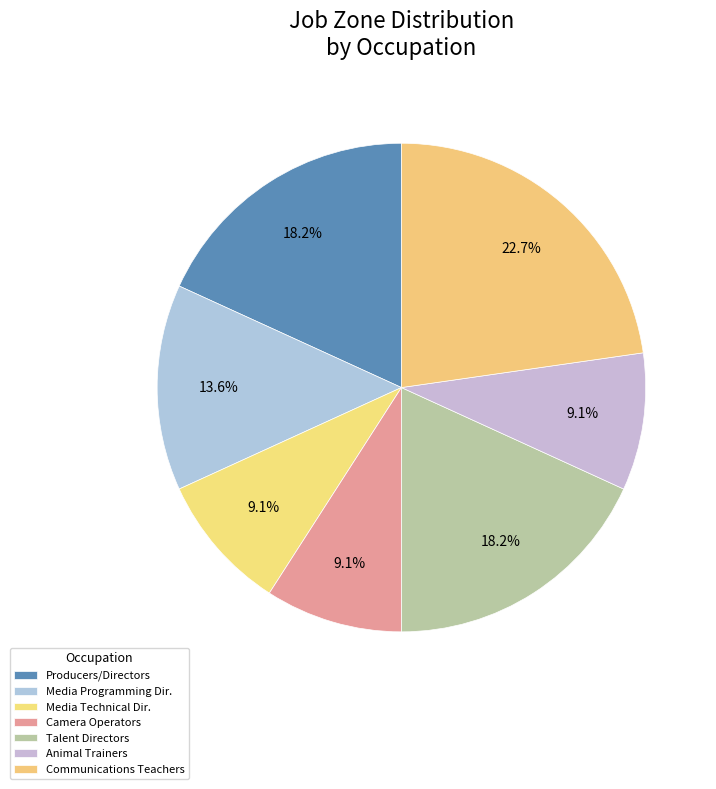

What is the smallest slice in the pie chart?

Media Technical Directors/Managers